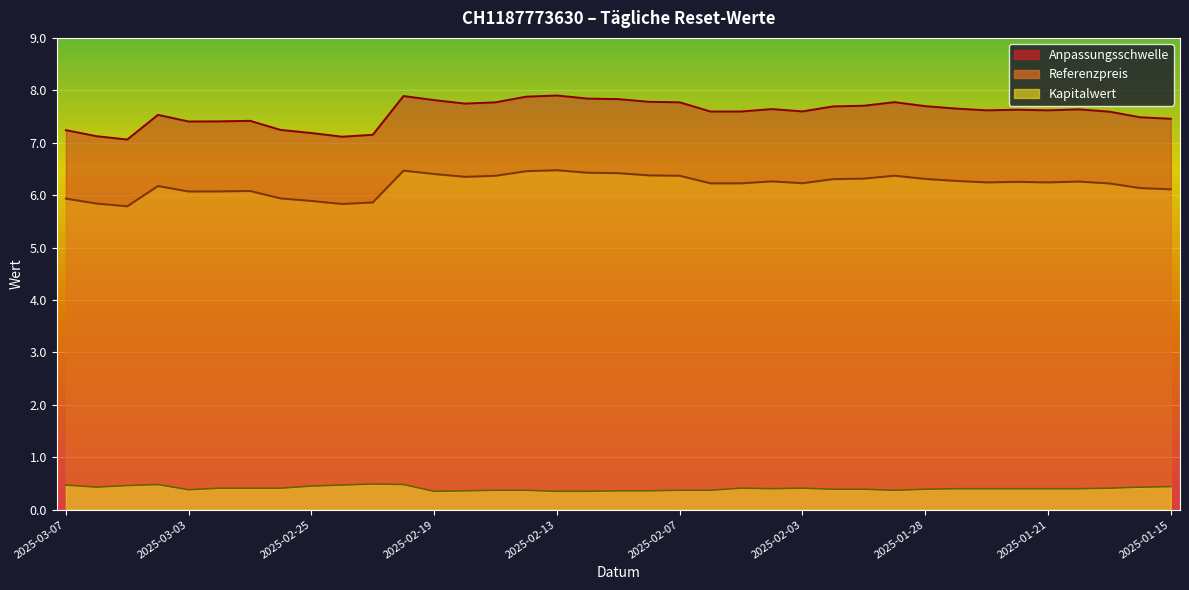

Which series has the widest spread of values?

Anpassungsschwelle